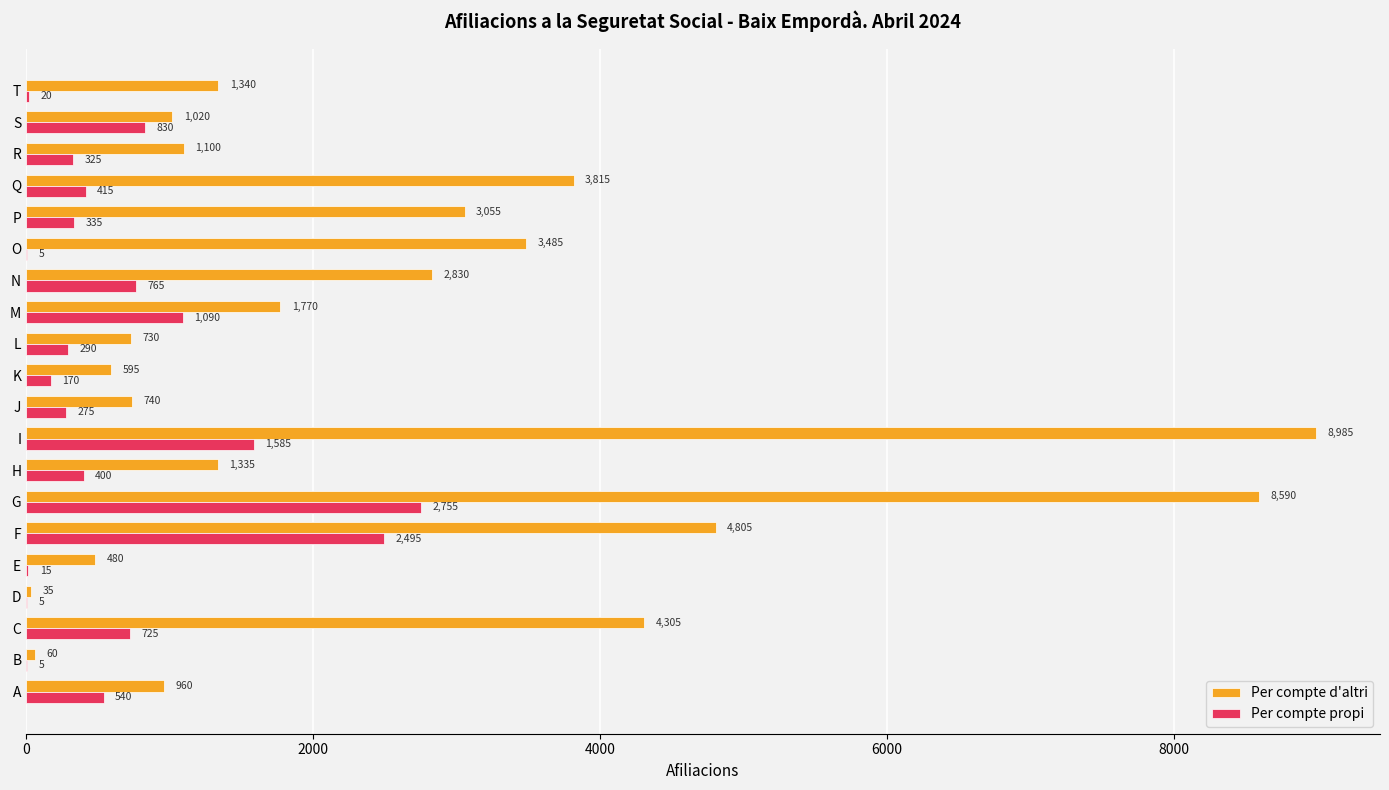

What is the sum of all Per compte d'altri values?

50035